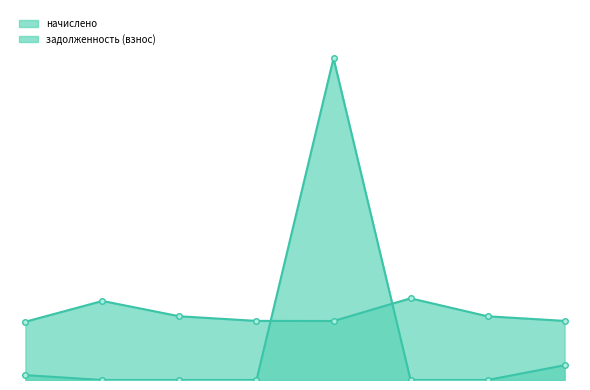

At which label does задолженность (взнос) reach its minimum?

2